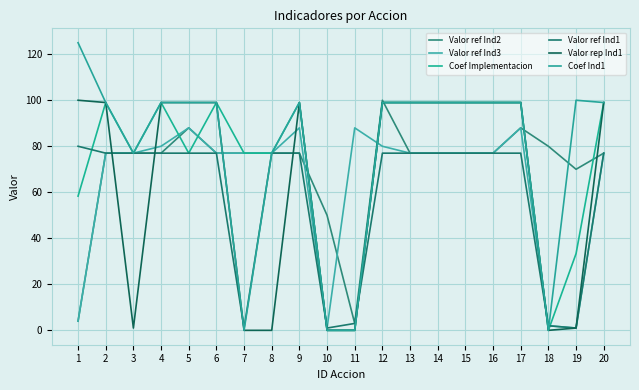

At how many categories does at least one series exceed 25?

20